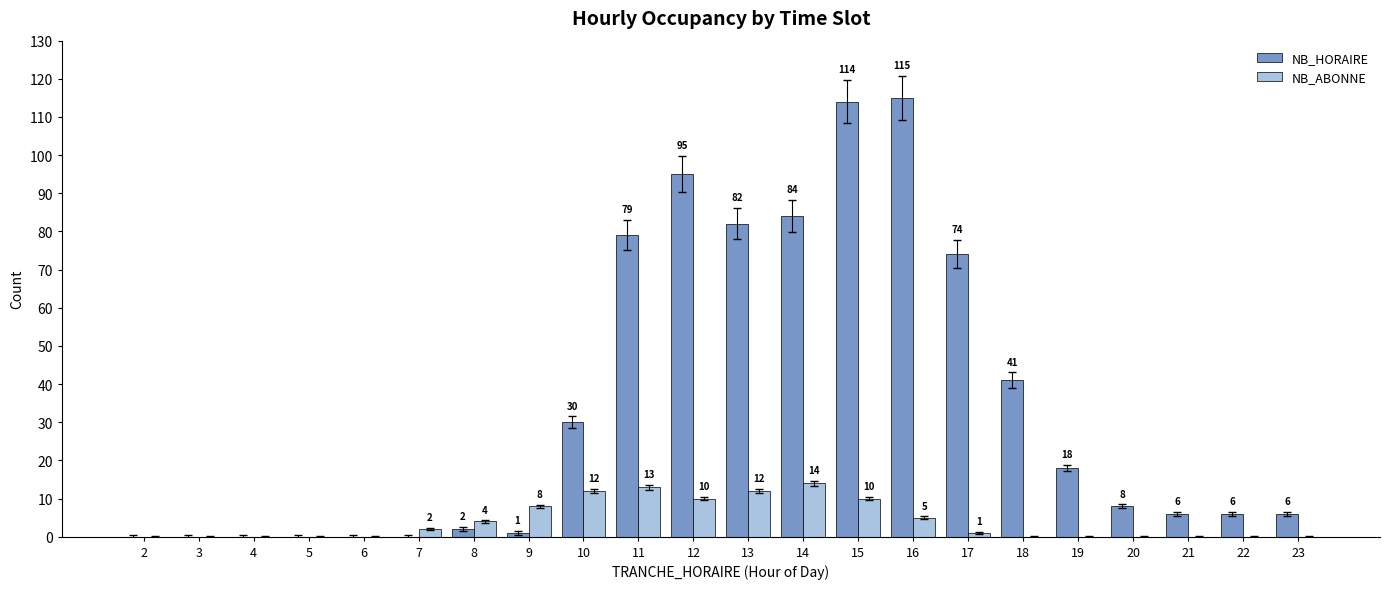

The value of NB_ABONNE at 9 is 8. True or false?

True